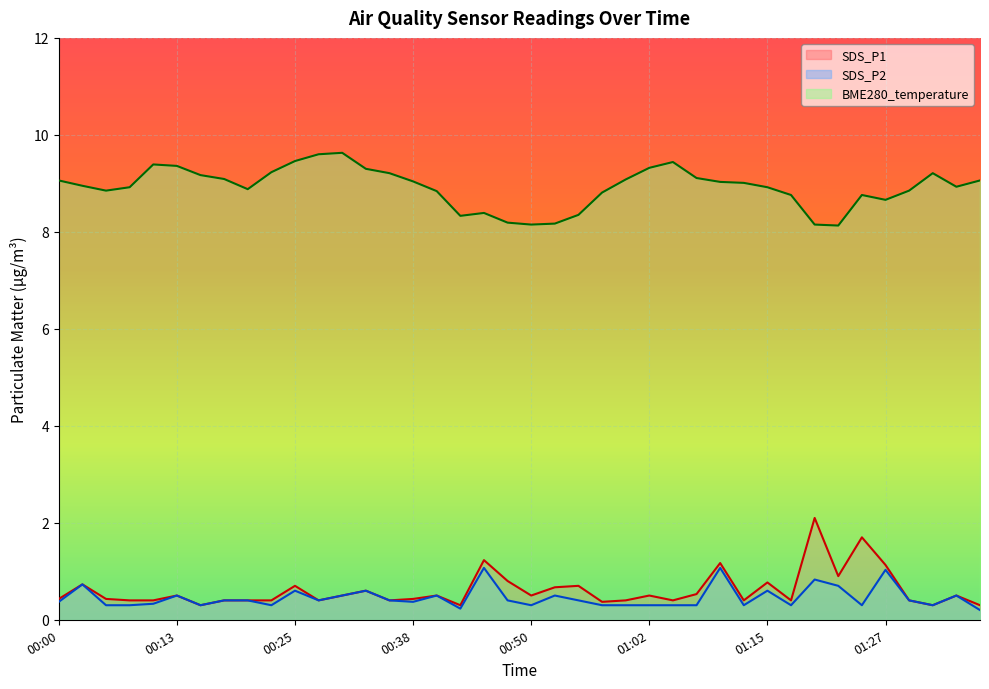

Rank the series at 00:13 from lowest to highest value.

SDS_P1, SDS_P2, BME280_temperature